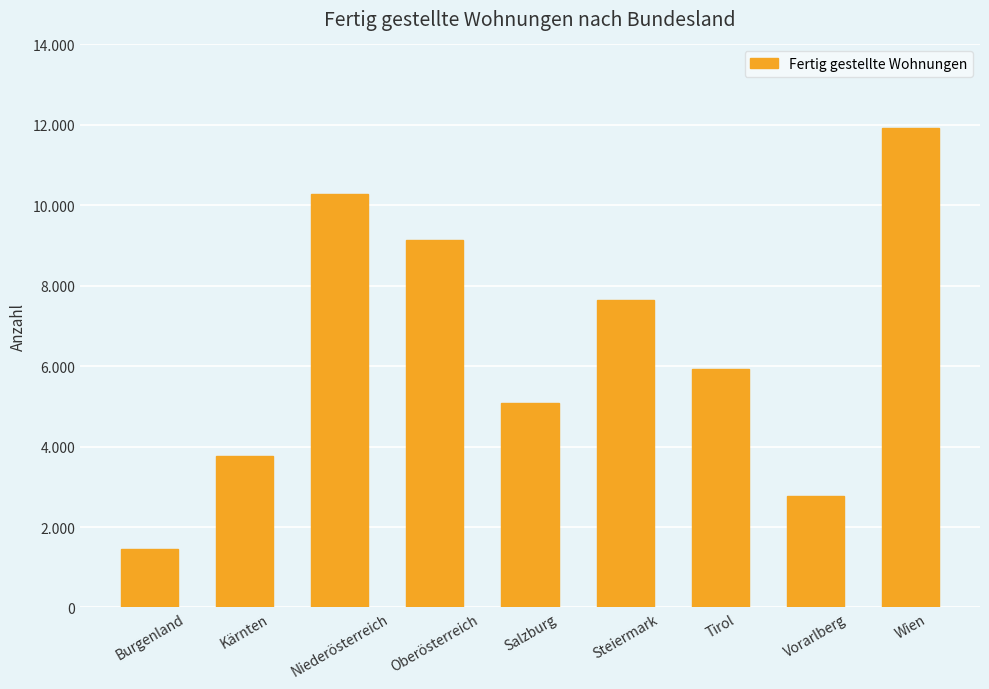

At which label is the value closest to 6685?

Tirol